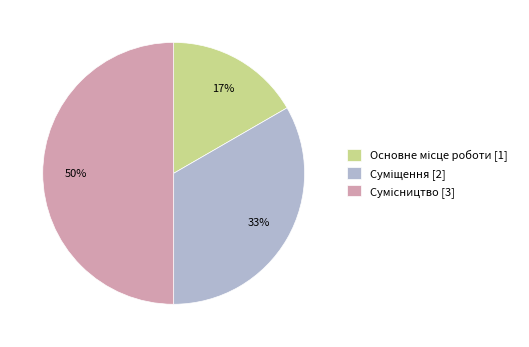

To the nearest percent, what is the average slice percentage?

33%